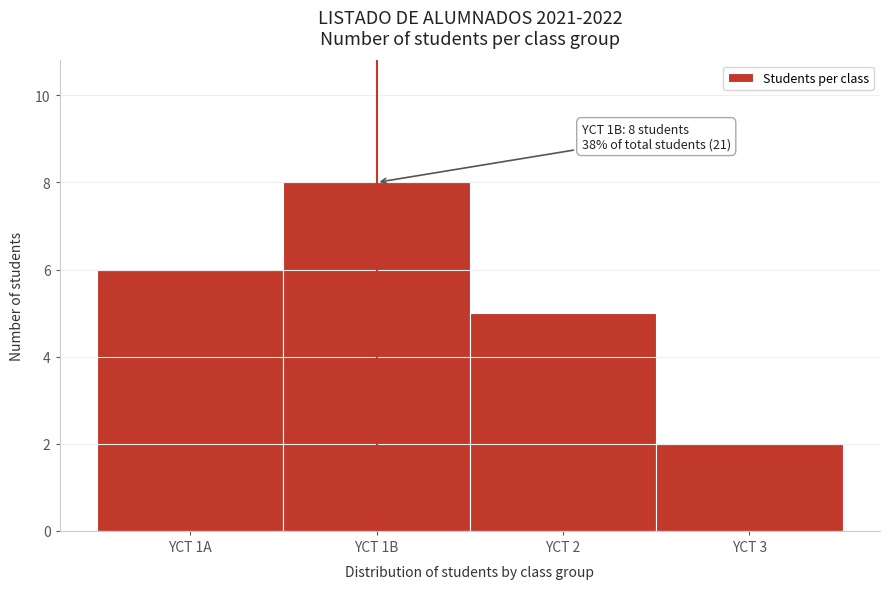

Reading left to right, list all the values displayed in this chart.

6	8	5	2